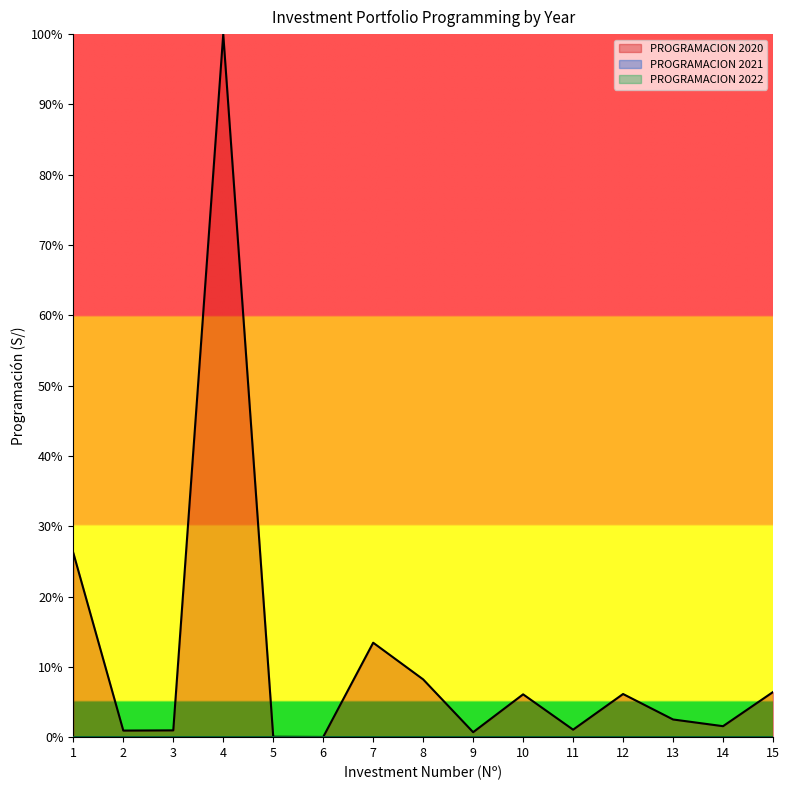

True or false: PROGRAMACION 2022 has a value of 0.0 at 10.

False